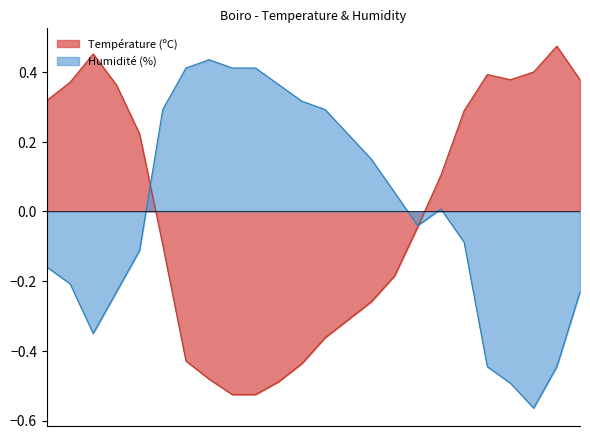

Which series has the widest spread of values?

Température (ºC)